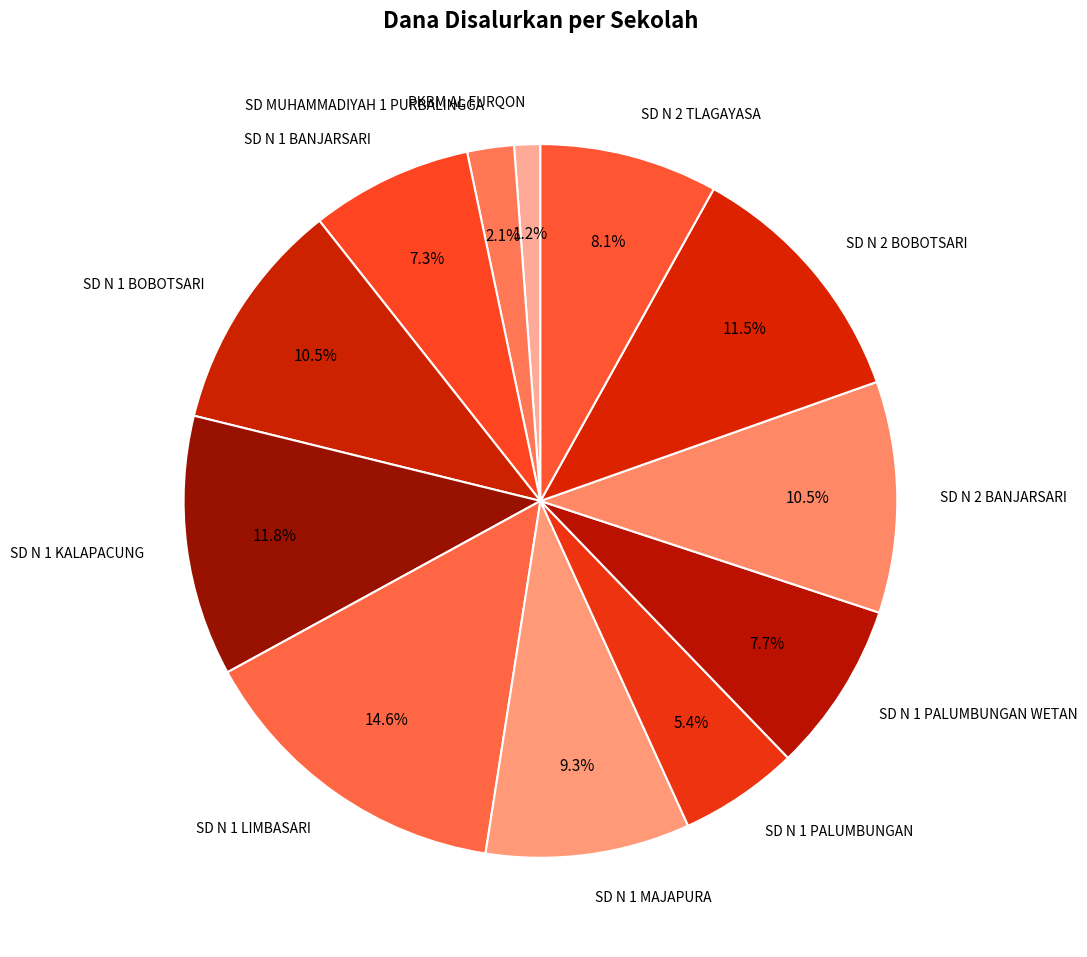

What is the ratio of the value at SD N 2 BANJARSARI to the value at SD N 1 KALAPACUNG?

0.9